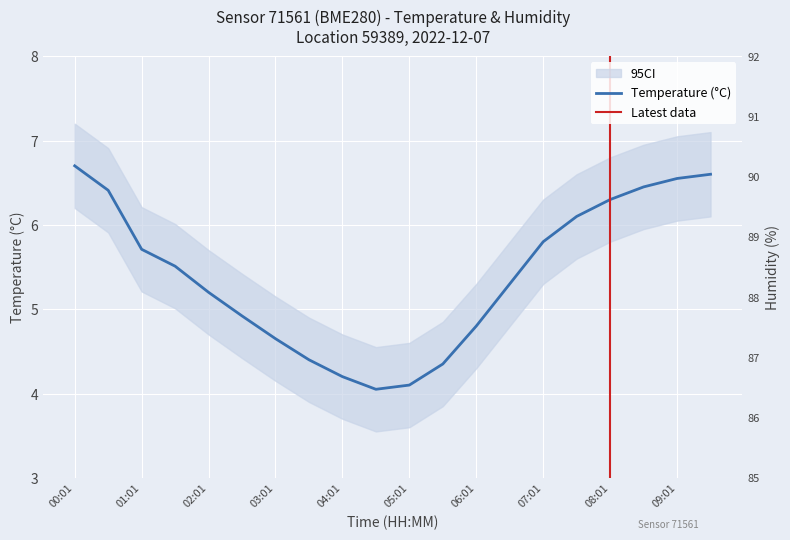

How many lines are shown in the chart?

2